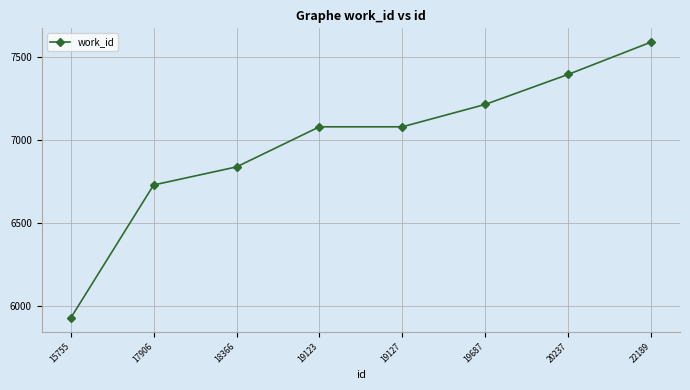

What is the change in value from 20237 to 22189?

+195